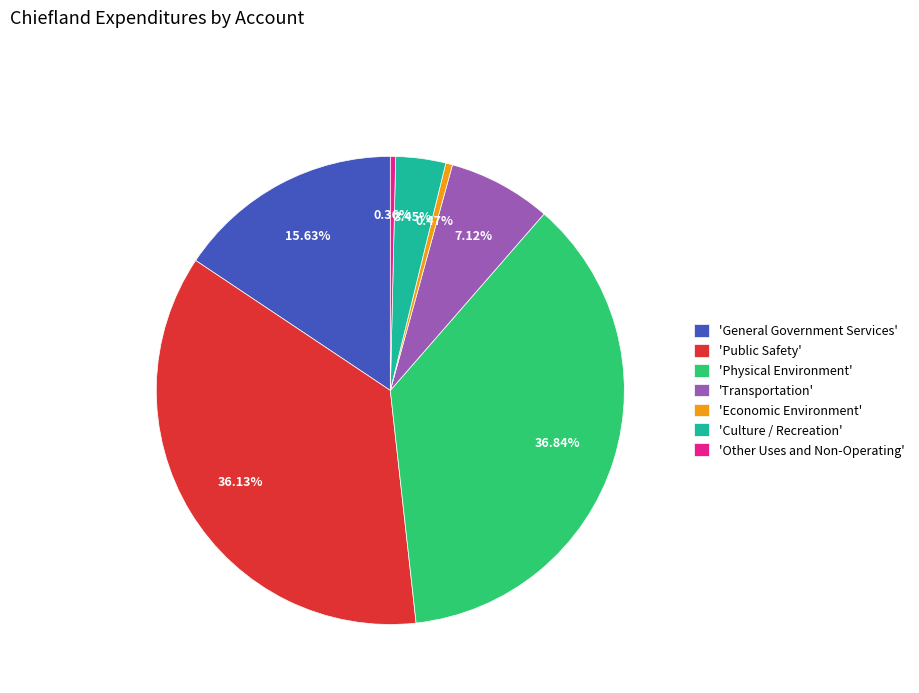

To the nearest percent, what is the difference between the largest and smallest slice percentages?

36%